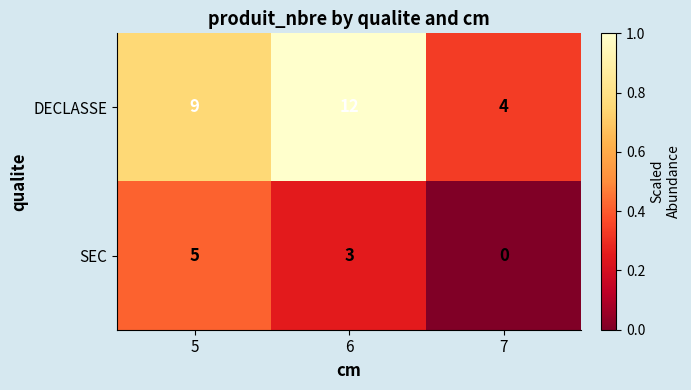

At which category does the chart reach its peak across all series?

6